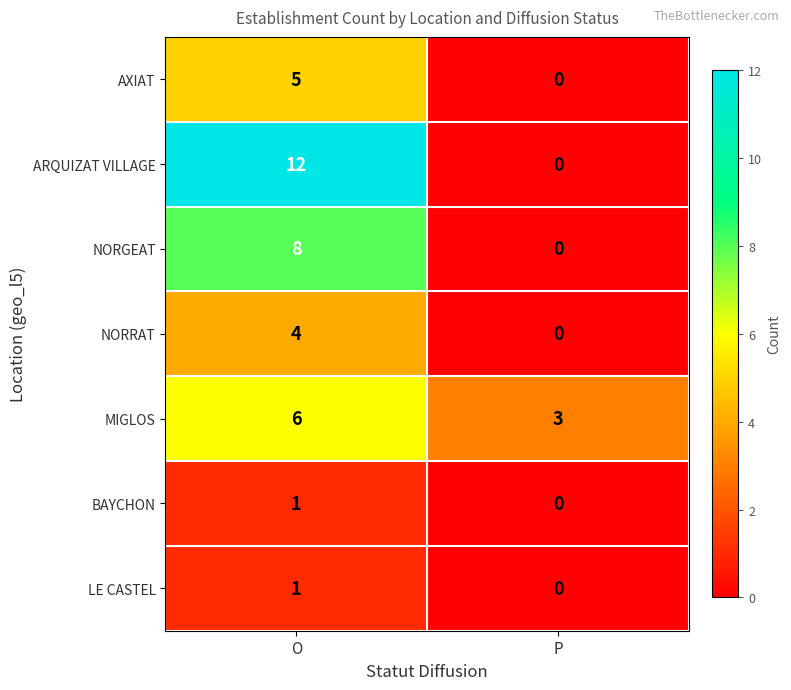

Which series has the widest spread of values?

ARQUIZAT VILLAGE